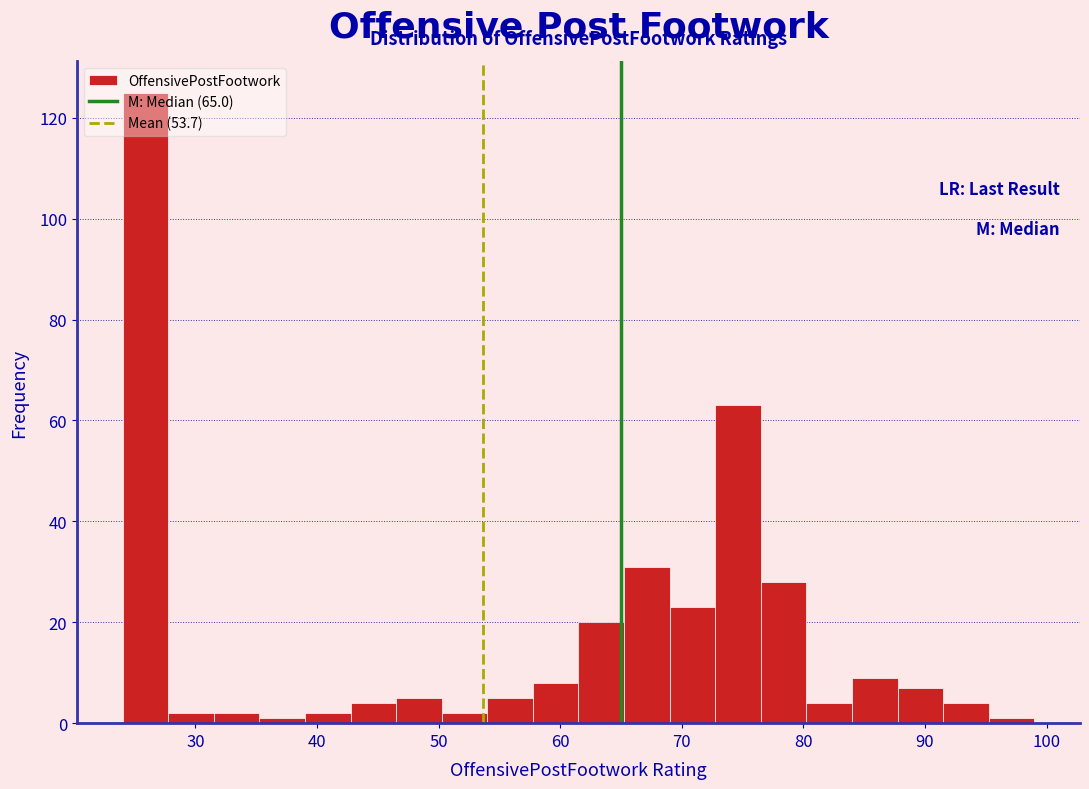

Read against the x-axis, roughly where is the centre of the tallest bar?

26